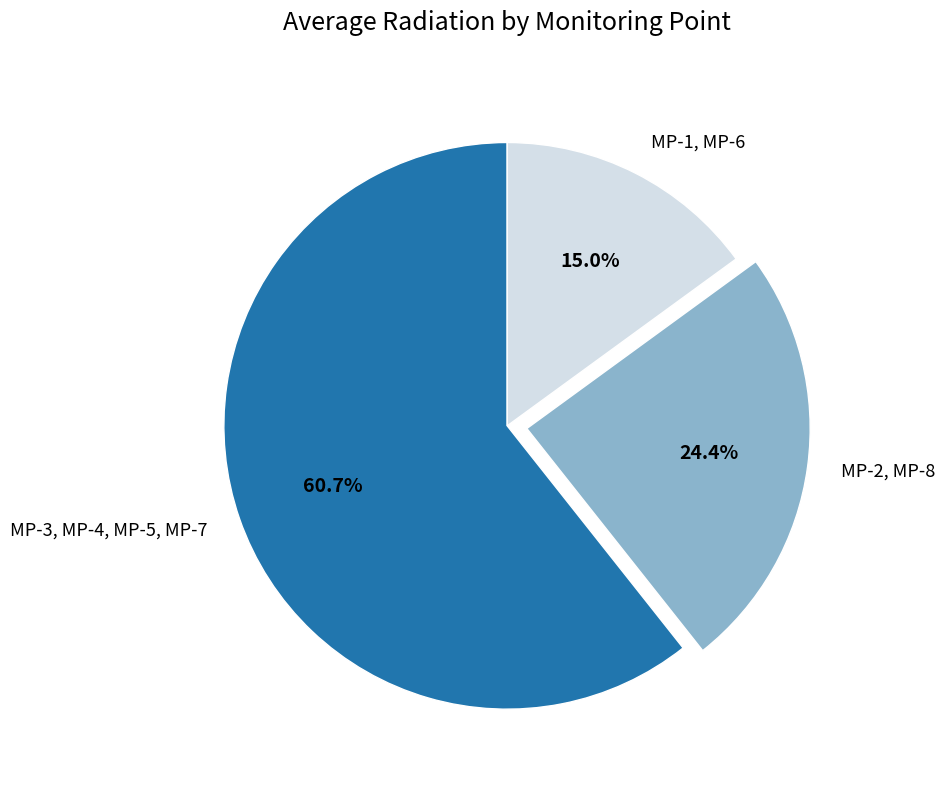

Does any single category account for the majority?

Yes